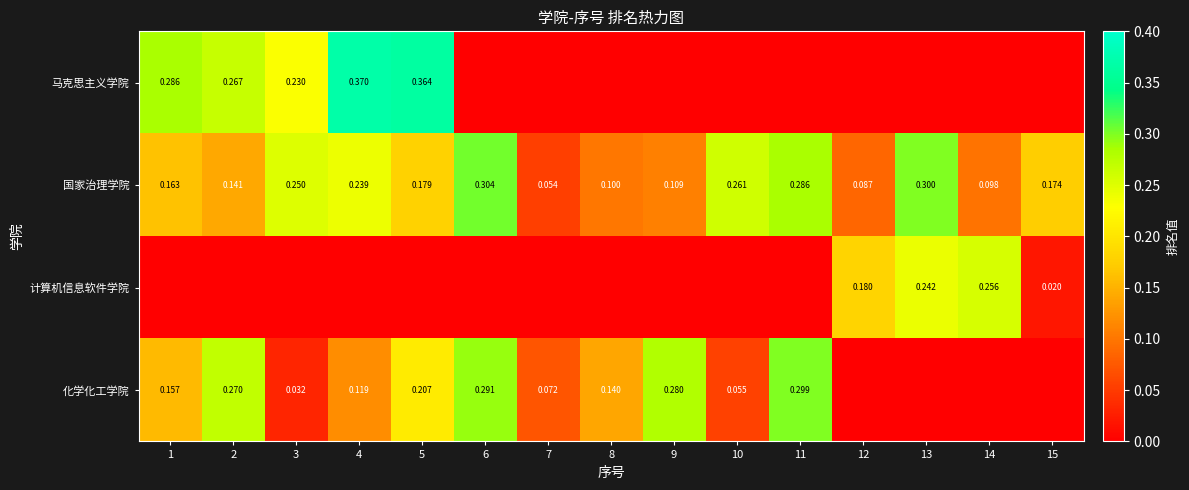

How many categories are shown in the chart?

15